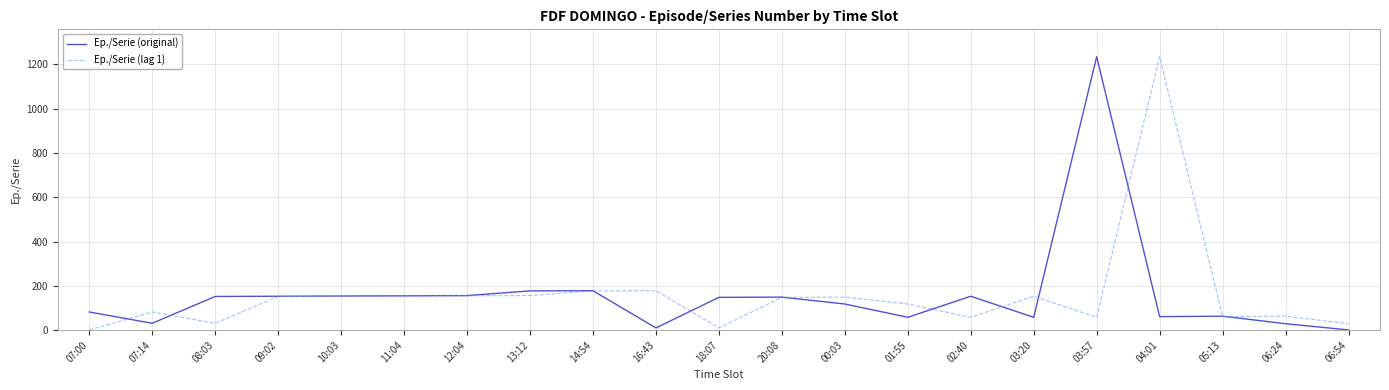

At which label does Ep./Serie (lag 1) first exceed 148?

09:02